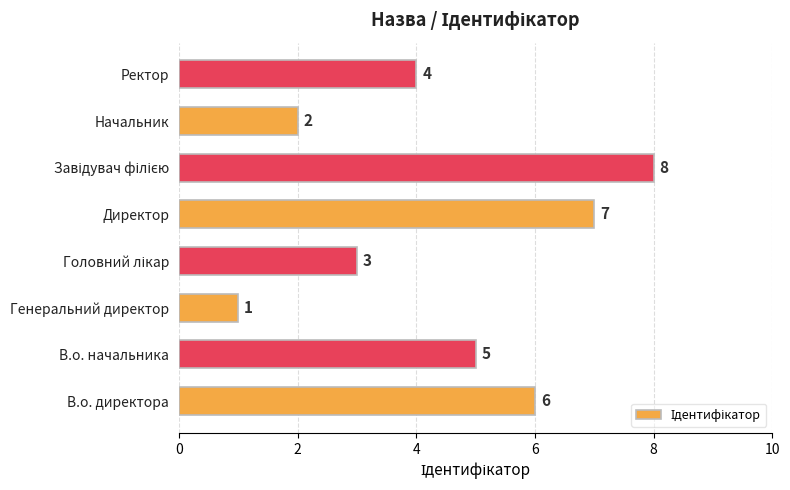

Where is the data nearest to the value 4?

Ректор